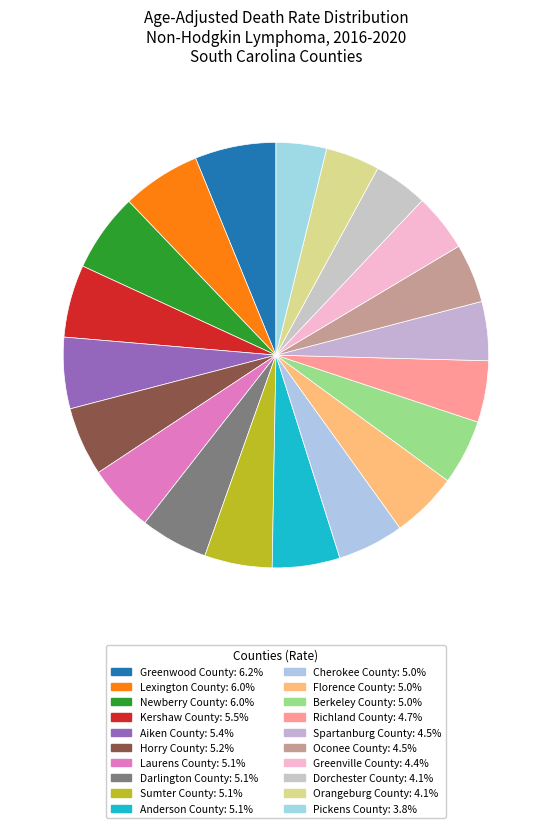

To the nearest percent, what percentage of the pie is Sumter County?

5%